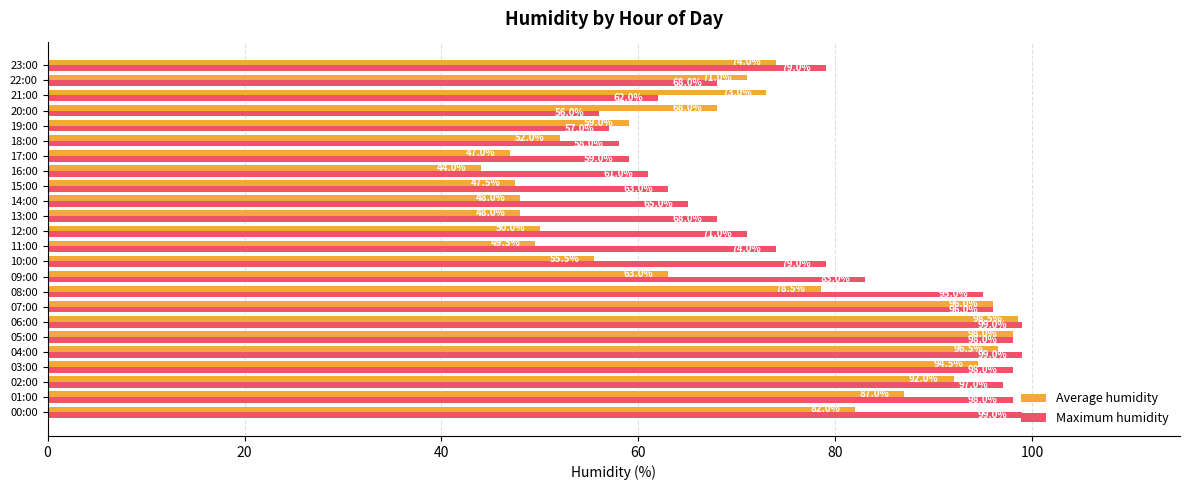

At how many categories does at least one series exceed 72?

14